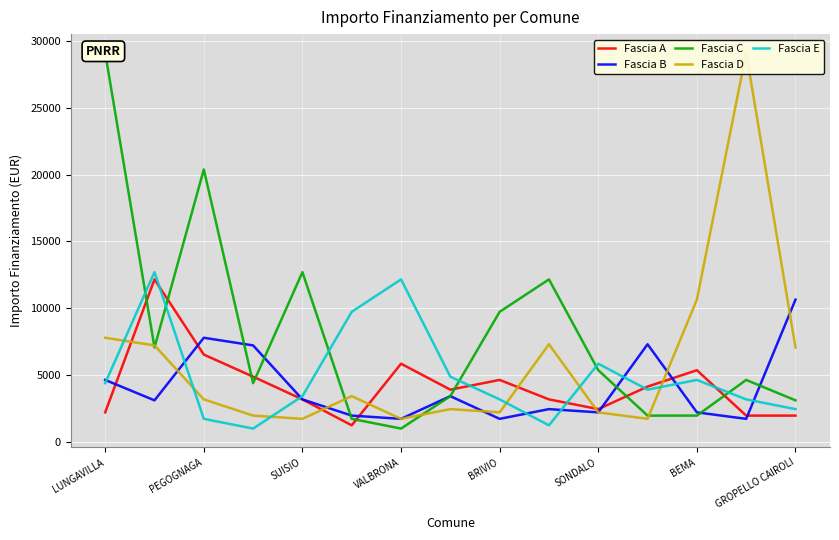

At which label is Fascia E closest to 6831?

SONDALO